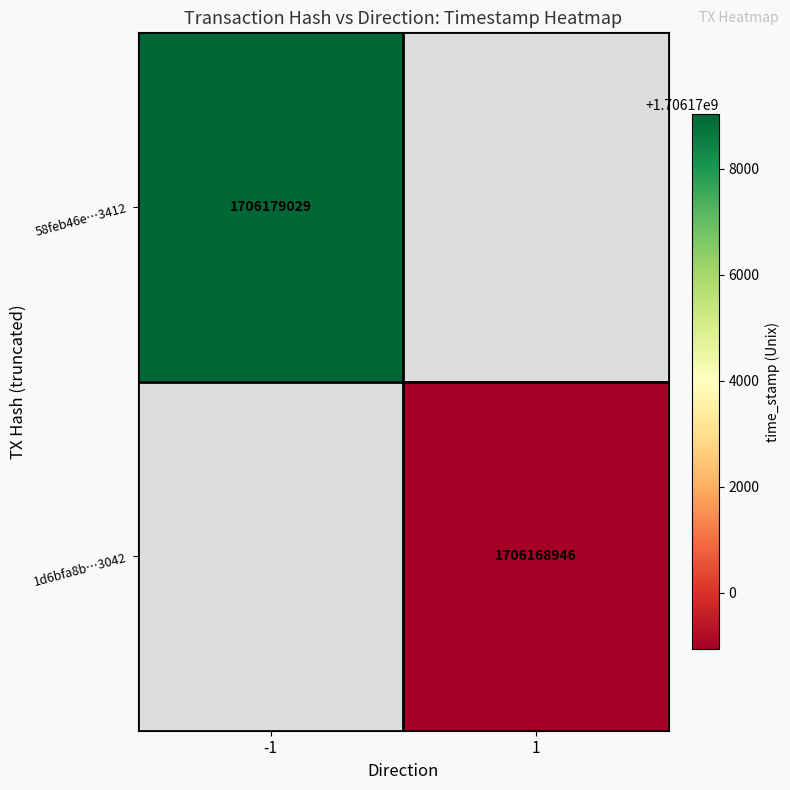

How many distinct data groups are displayed?

2